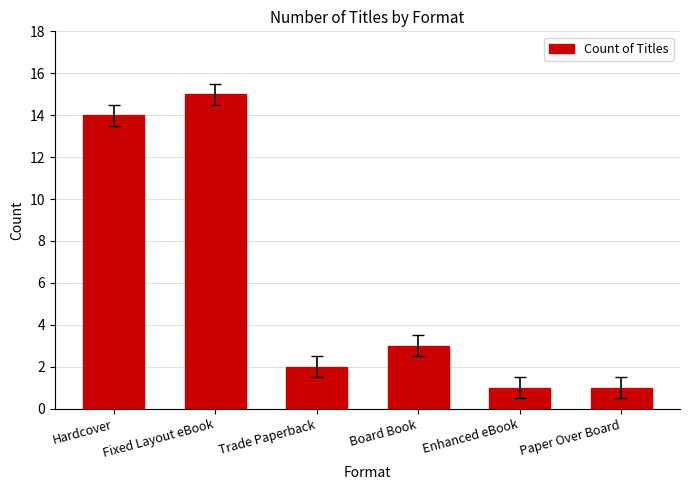

Which category has the highest value across all series?

Fixed Layout eBook